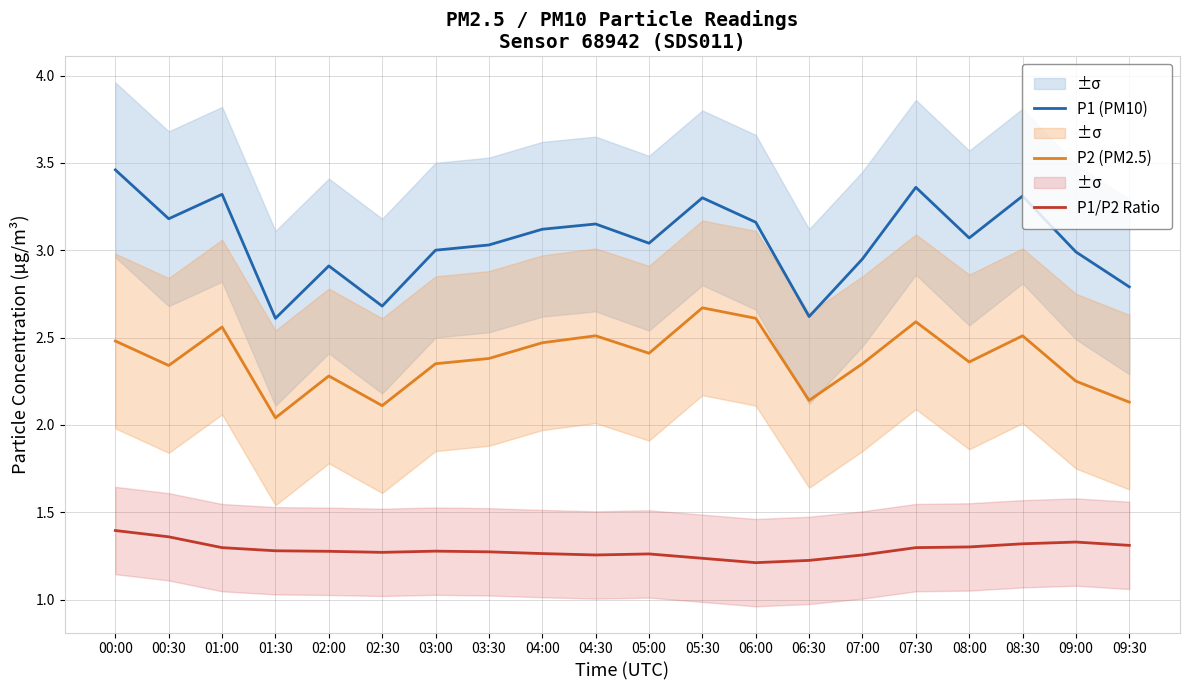

What position from the left is 01:30?

4